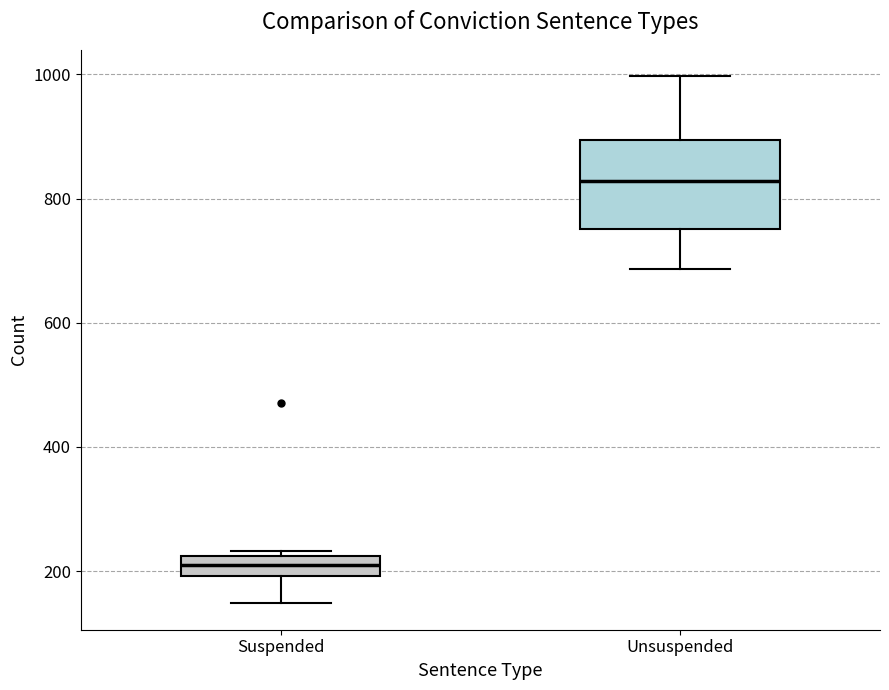

Reading left to right, read every box against the y-axis: the position of its median line, the range the box covers, and the ends of its whiskers. The values are not printed on the chart, so give them approximately, as read against the axis.

Suspended: median 220 (inside the box), box 200 to 220, whiskers 140 to 240
Unsuspended: median 820, box 760 to 900, whiskers 680 to 1000